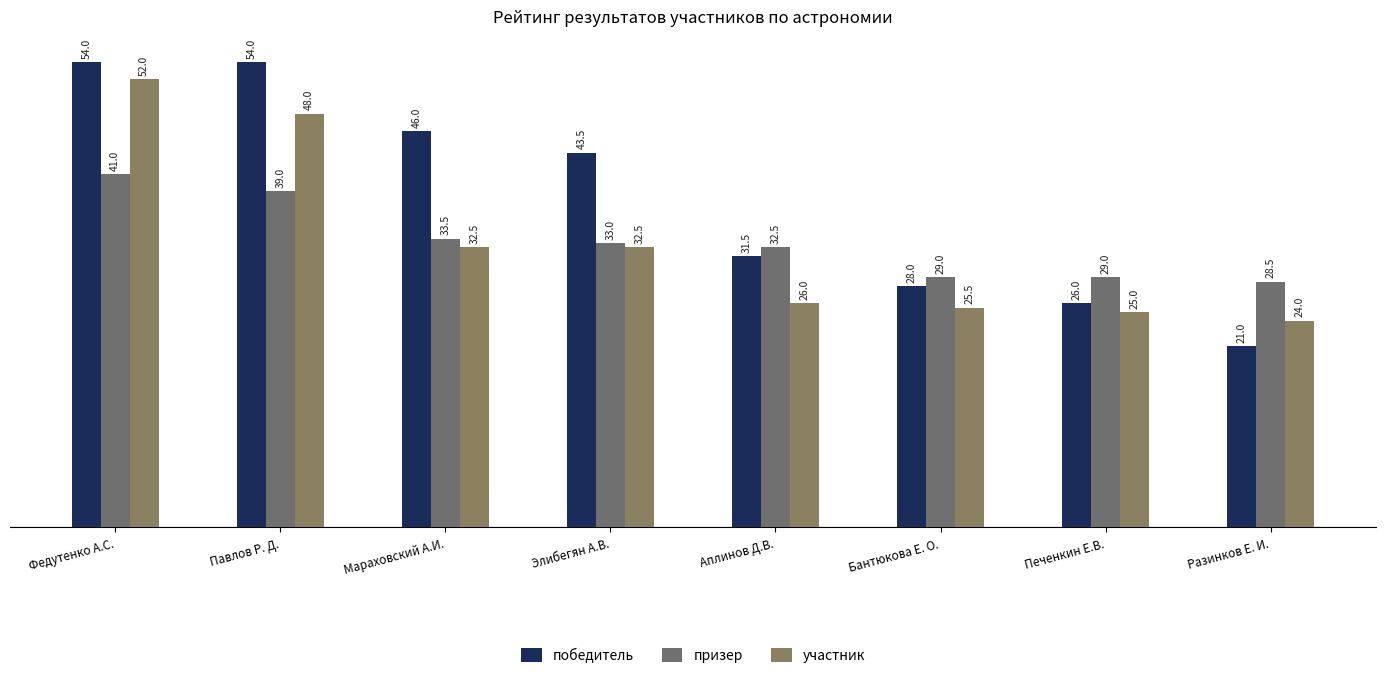

At how many categories does at least one series exceed 23?

8